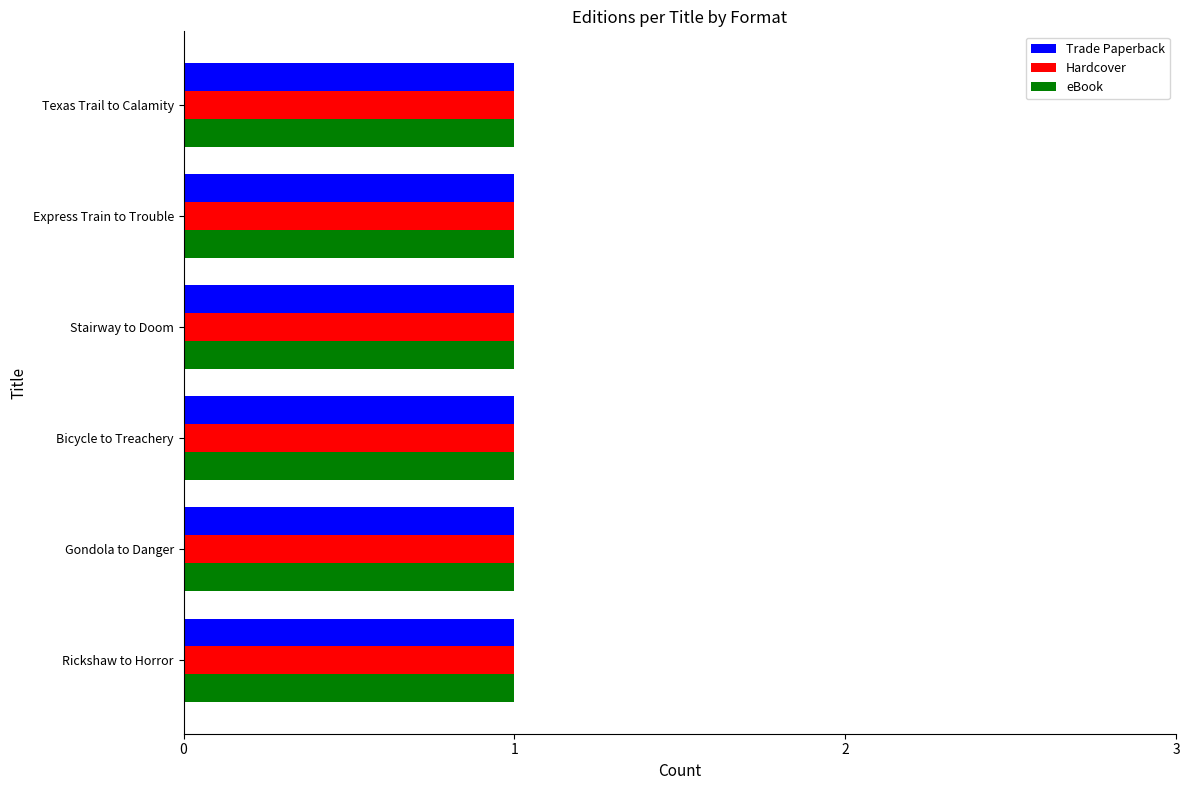

What is the label of the 4th bar from the left?

Stairway to Doom